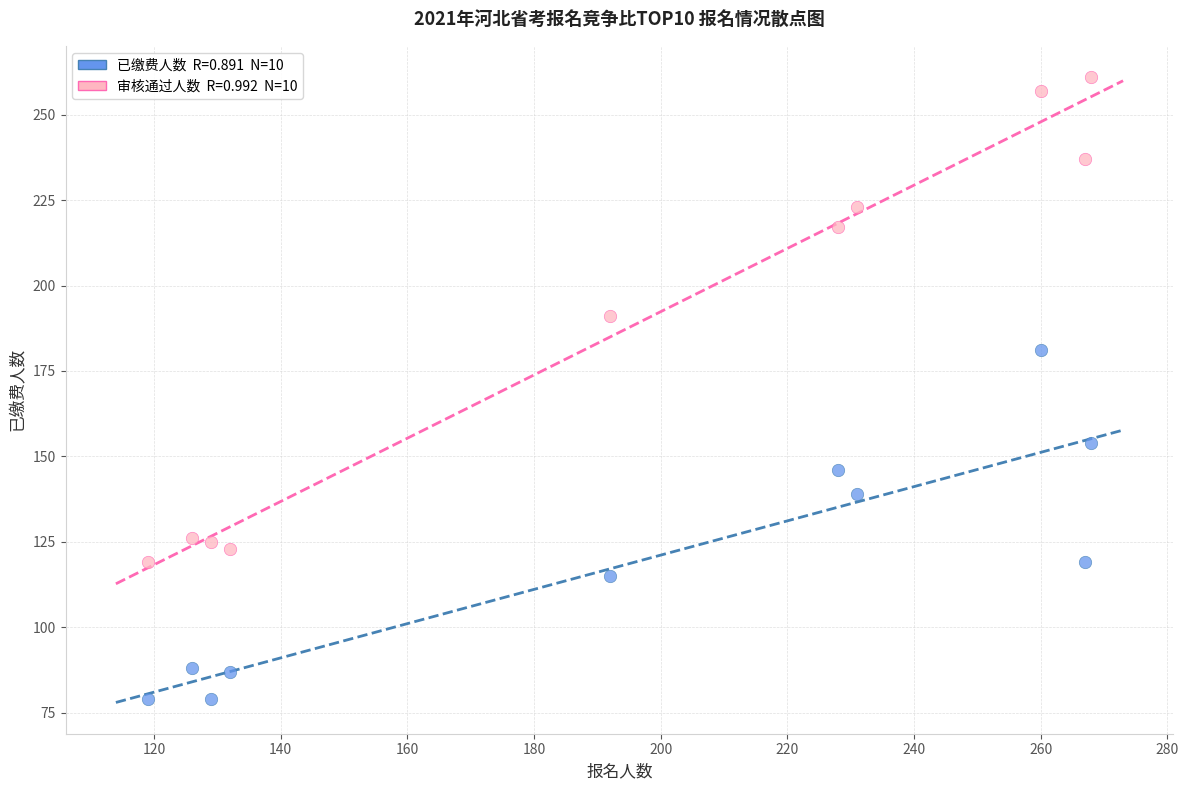

Across all series, what Y value is closest to 170?

181